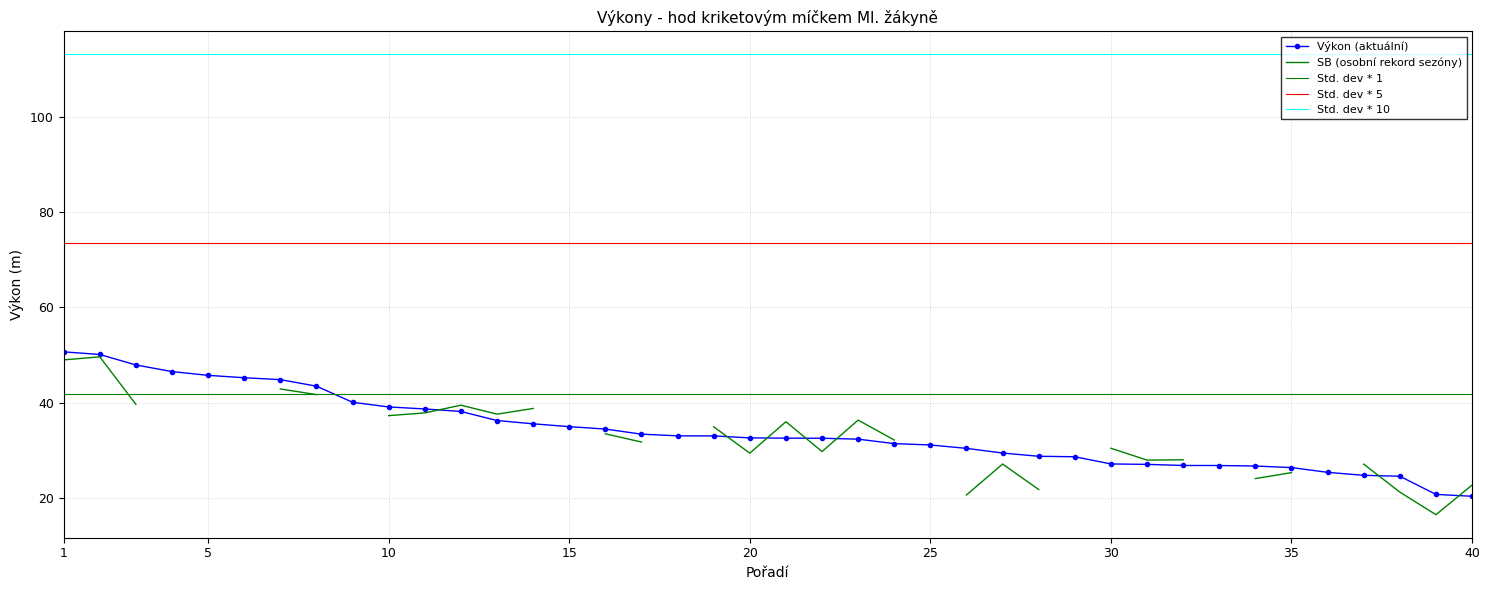

True or false: there are more than 0 points higher than both neighbors.

False